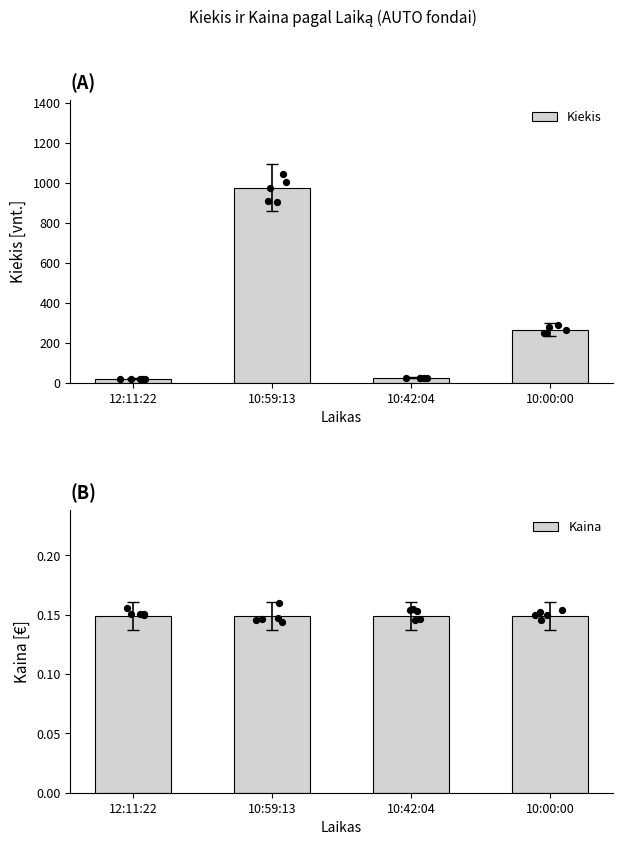

What is the total value across all series at 10:59:13?

976.1